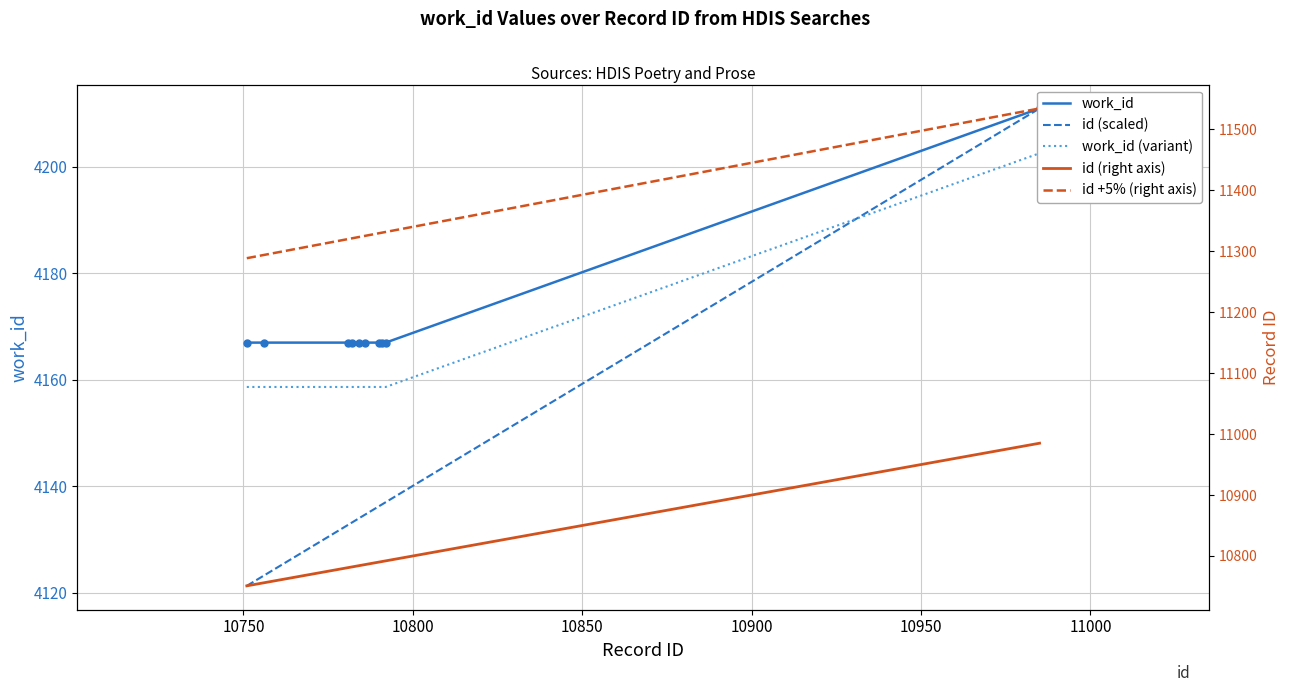

What is the value of the id (scaled) point at the 10th from the left?

4211.0